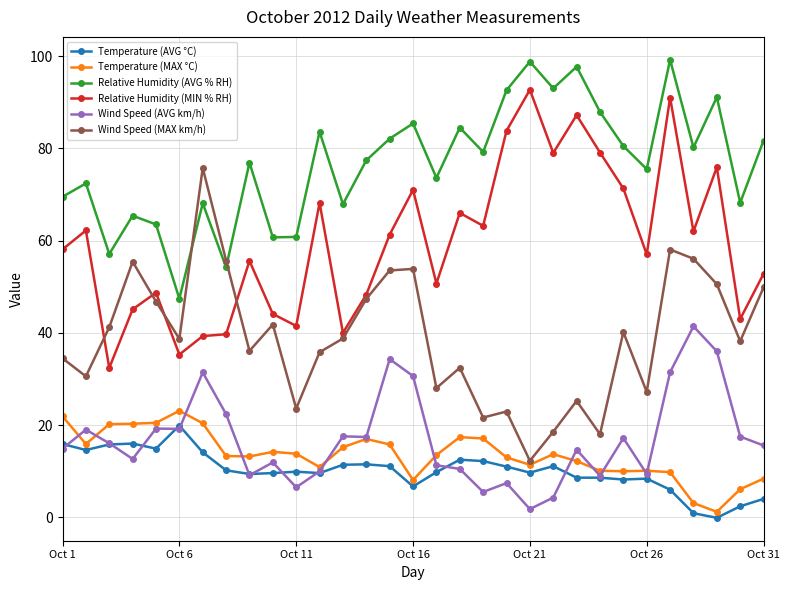

What is the value of the Relative Humidity (MIN % RH) point at the 16th from the left?

71.0